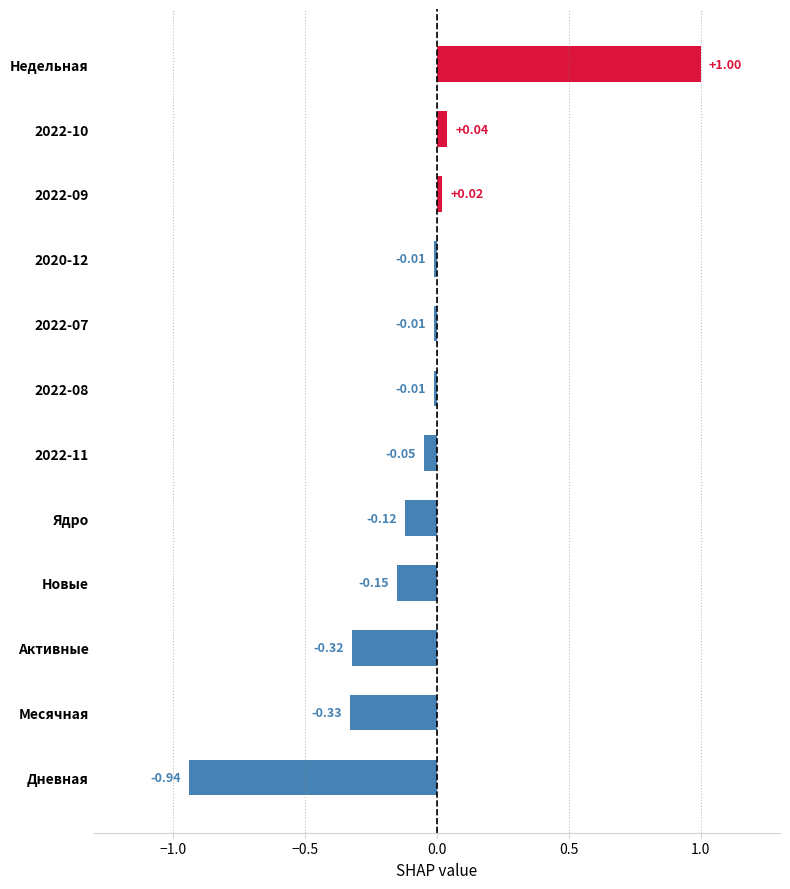

Which category has the highest value across all series?

Недельная